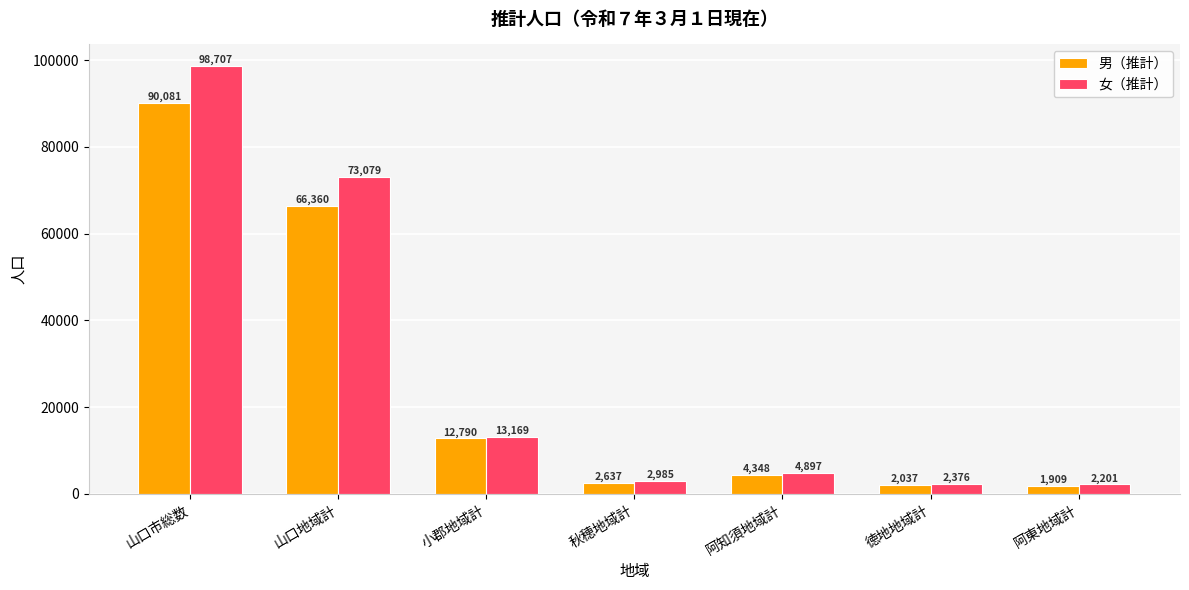

Does the chart contain stacked bars?

No